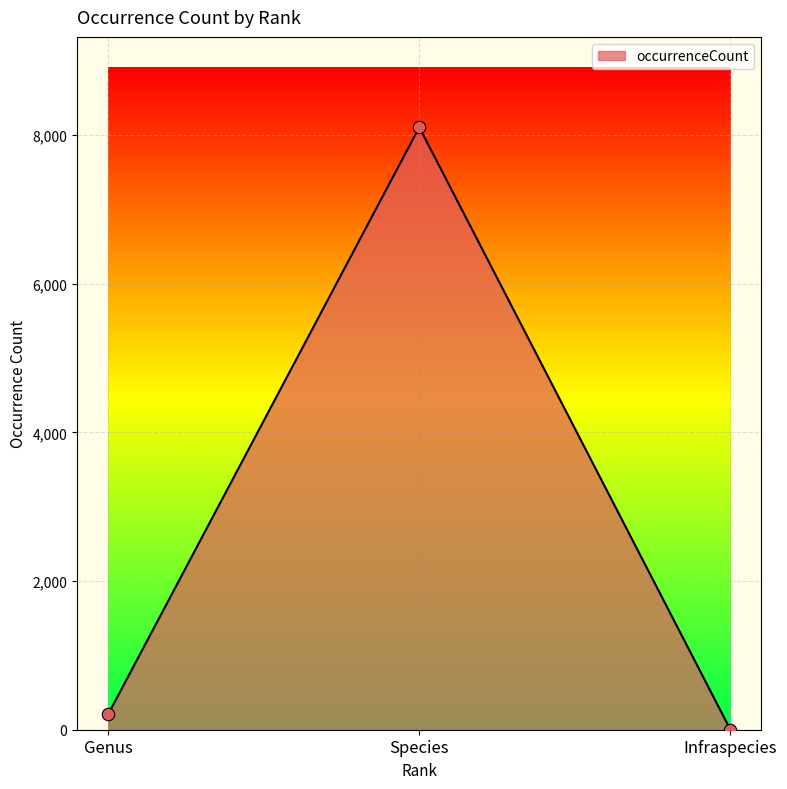

What is the change in value from Species to Infraspecies?

-8103